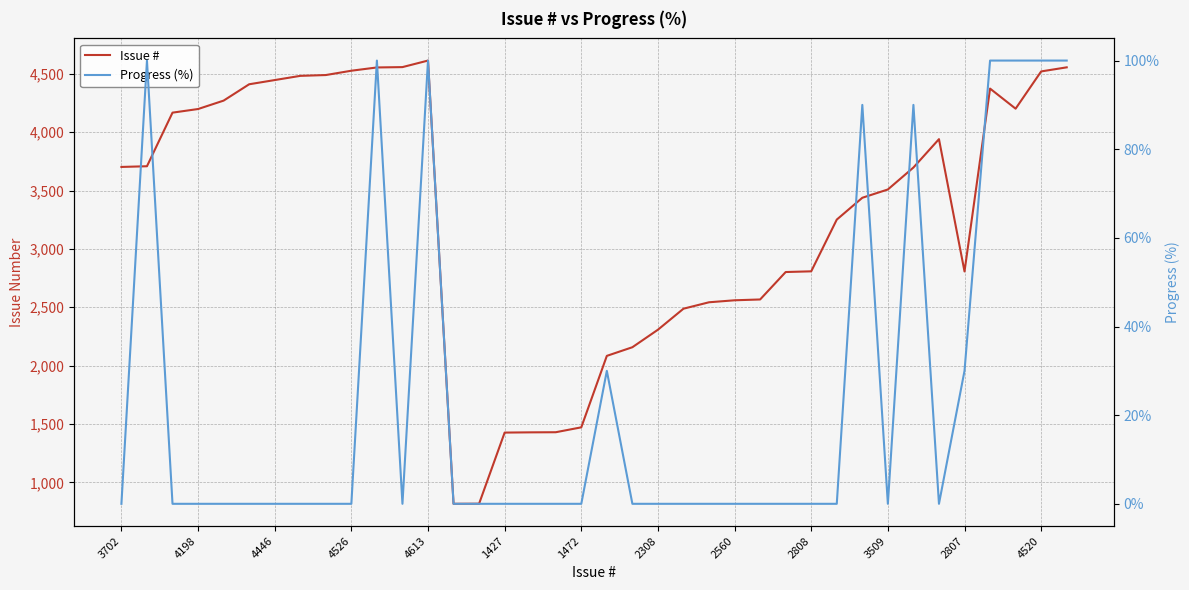

How many interior local valleys does the Progress (%) series have?

3